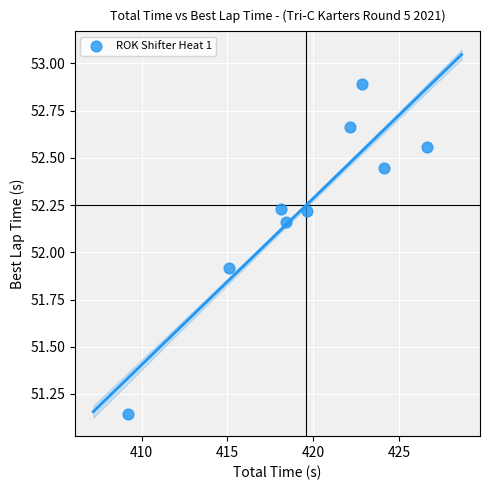

What Y value in the scatter plot is closest to 52?

51.9